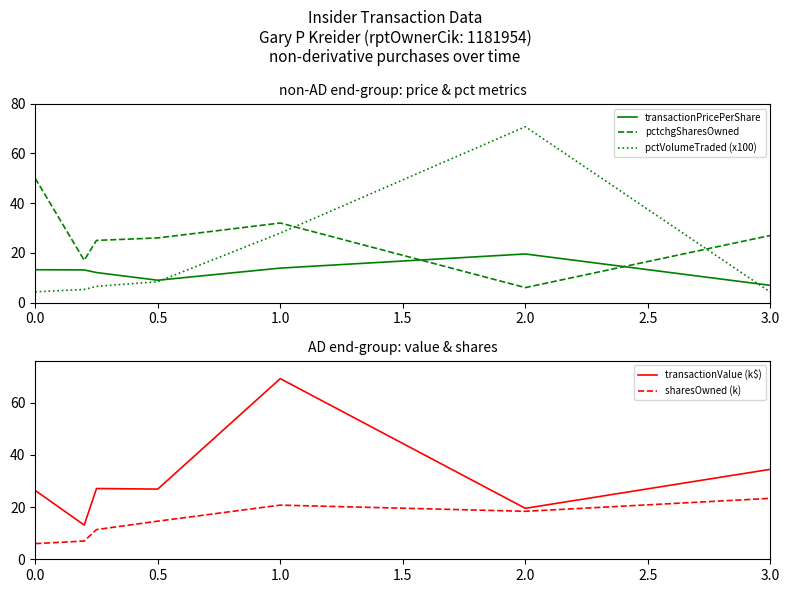

The value of sharesOwned (k) at 0.5 is 14.6. True or false?

True